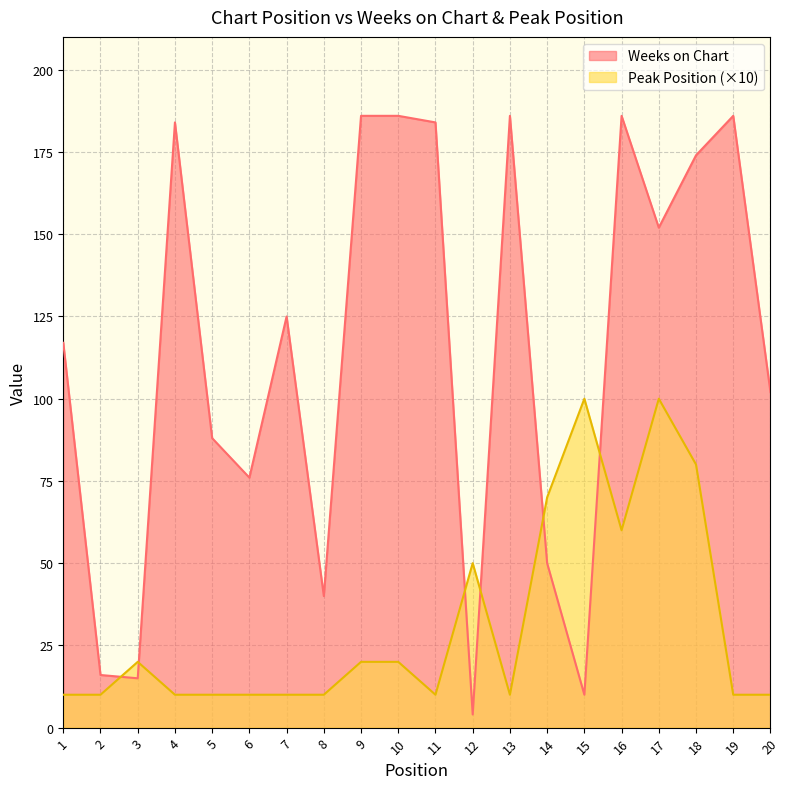

True or false: Peak Position and Weeks on Chart intersect in this chart.

True